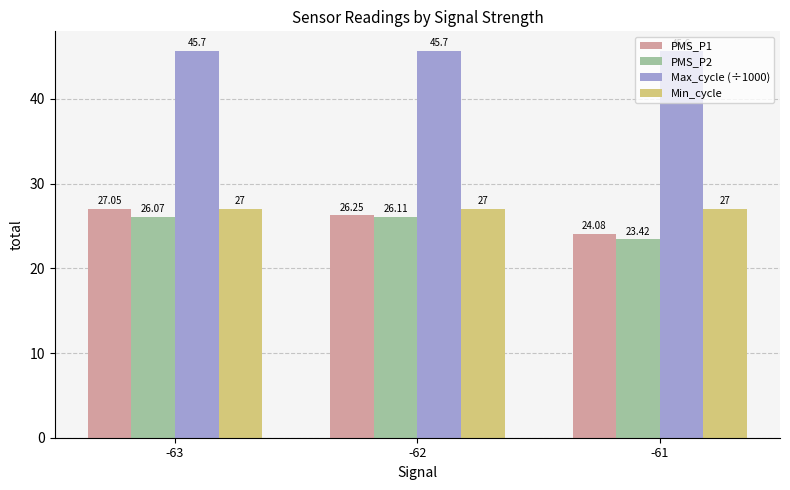

At which label does PMS_P2 reach its minimum?

-61